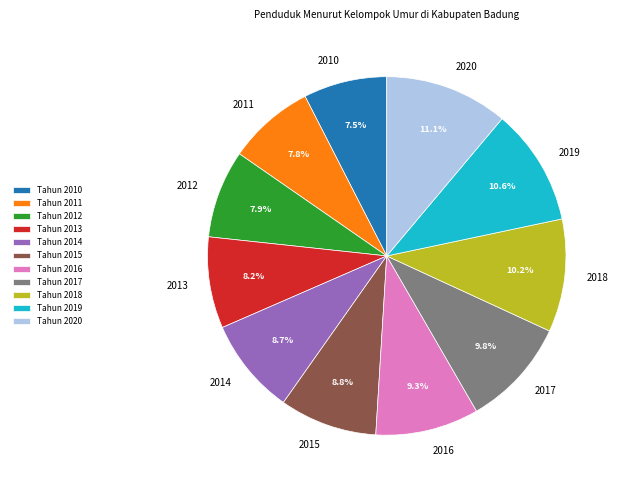

What is the largest slice in the pie chart?

Tahun 2020